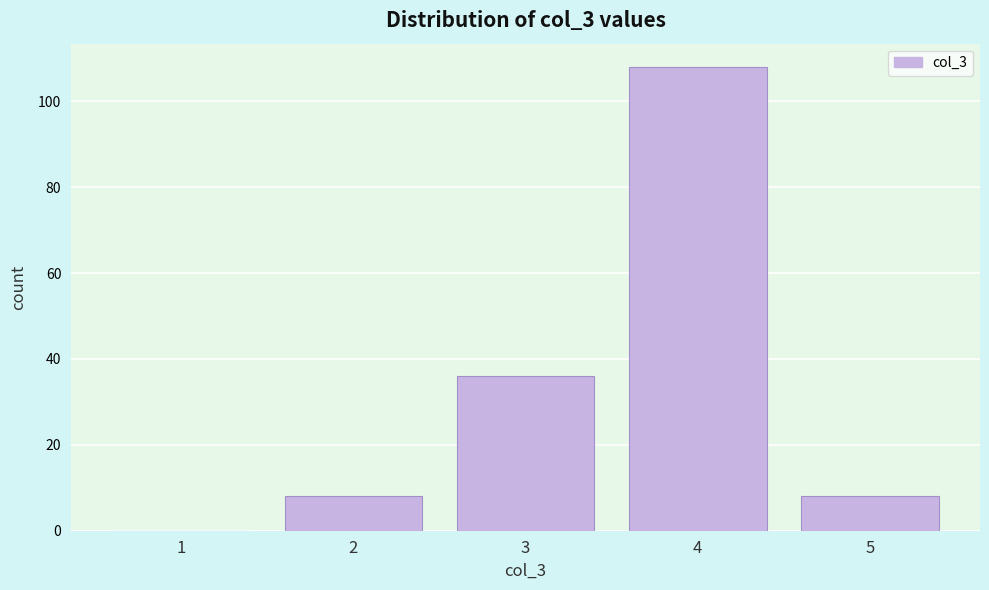

Reading left to right, list all the values displayed in this chart.

1=0	2=8	3=36	4=108	5=8